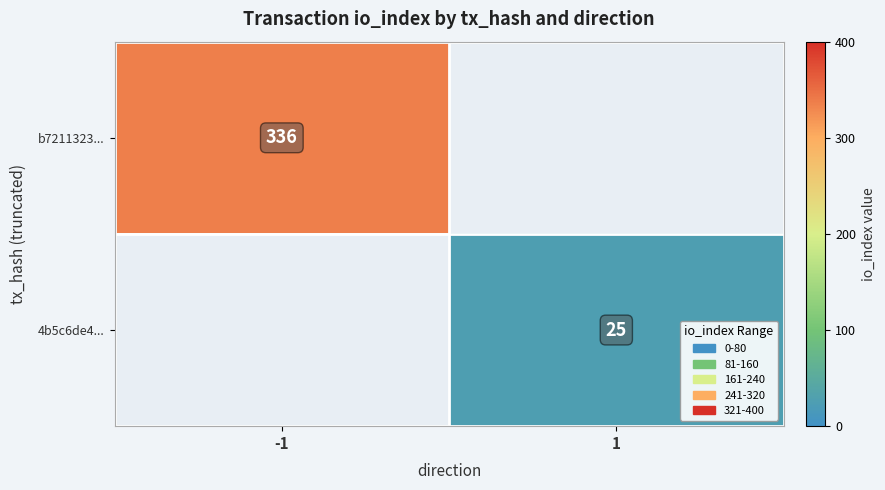

True or false: 4b5c6de4... has a value of 40 at 1.

False